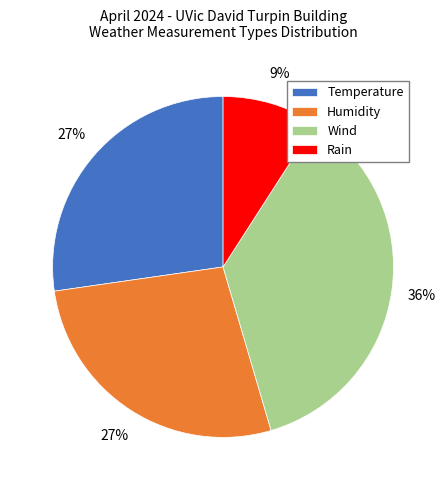

Is the sum of Humidity and Rain greater than half?

No